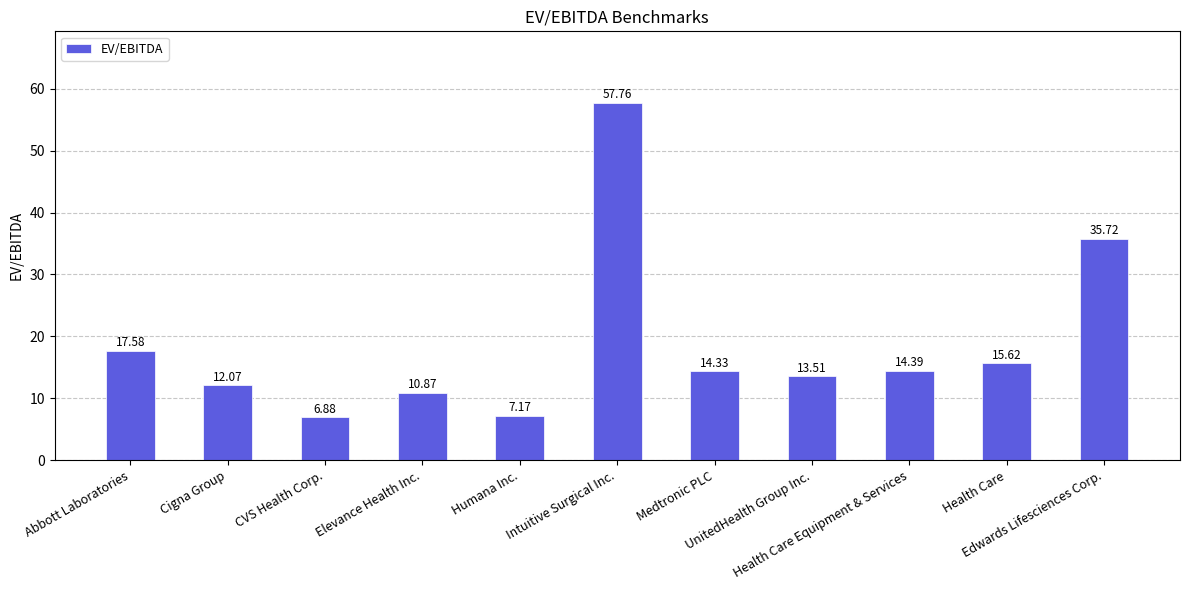

What is the difference between the maximum and minimum values?

50.9